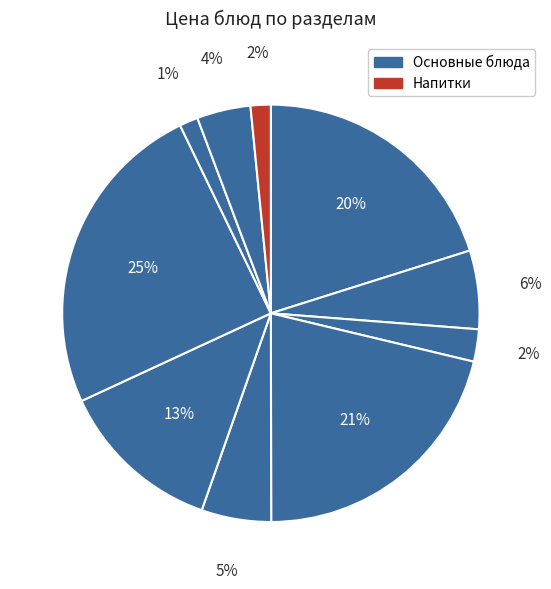

How many slices are in this pie chart?

10